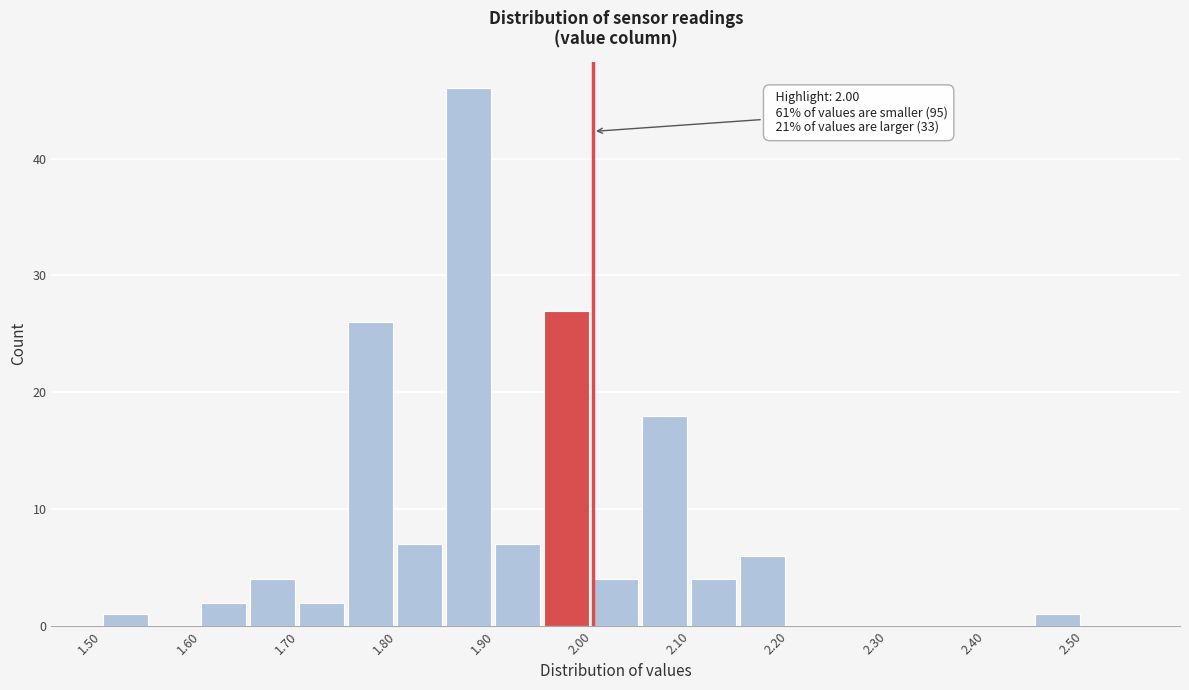

Which range on the x-axis has the tallest bar?

1.85 to 1.90